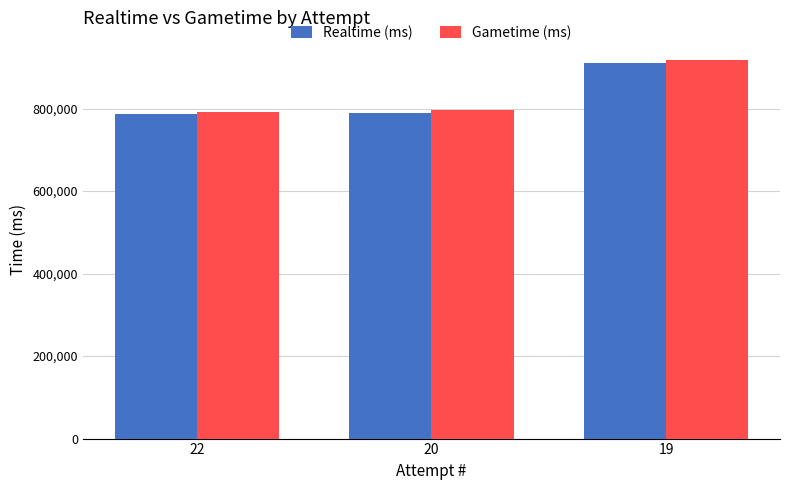

Which series has the widest spread of values?

Gametime (ms)